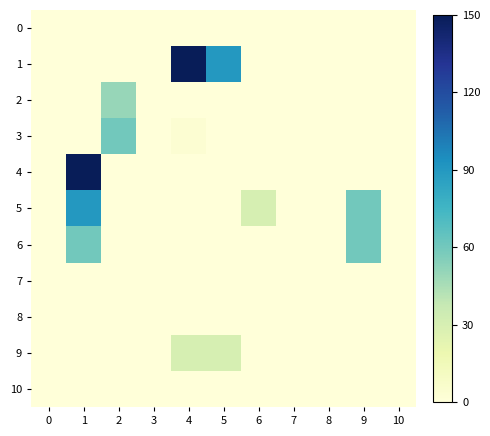

At which category is the sum across all series the highest?

1